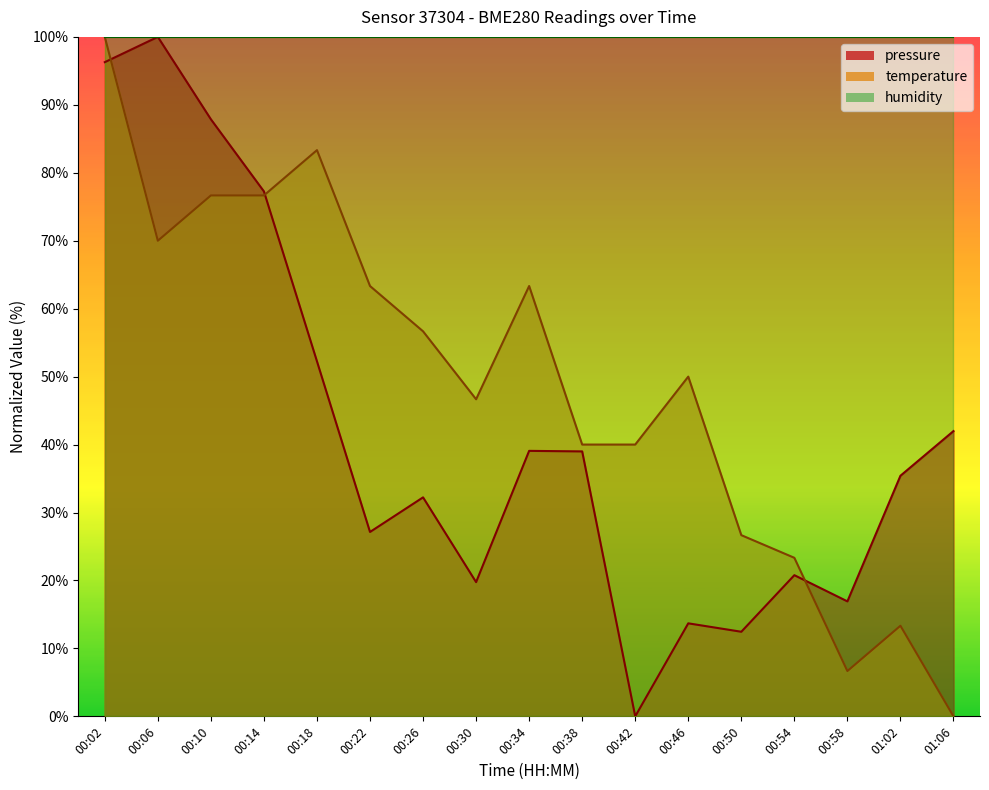

Which series ends up on top after the final intersection of pressure and temperature?

pressure